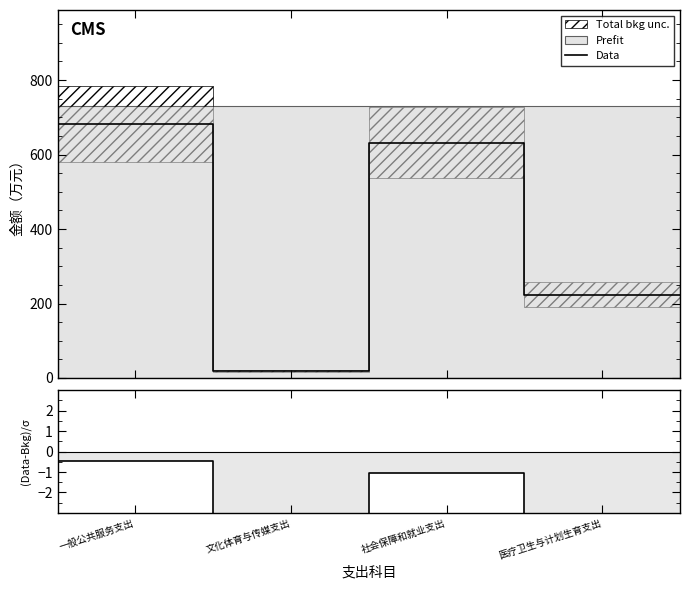

Where does the (Data-Bkg)/σ series first go above -1?

一般公共服务支出